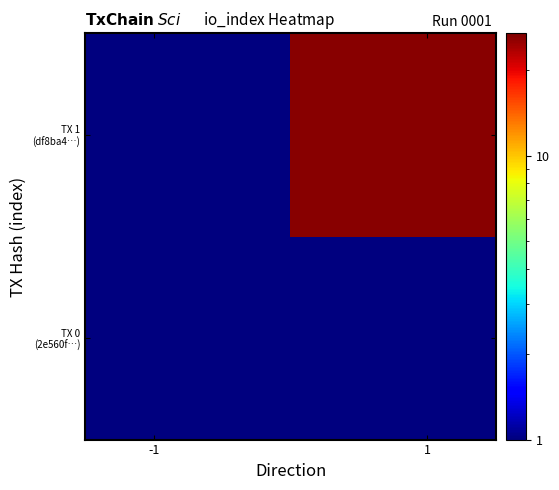

At how many categories does at least one series exceed 5?

1